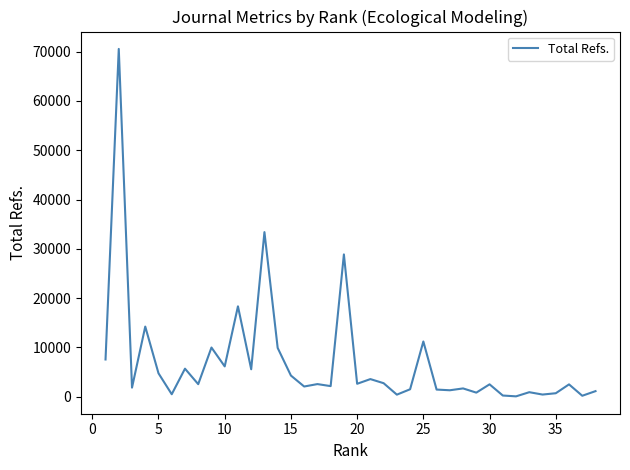

What is the difference between the maximum and minimum values?

70497